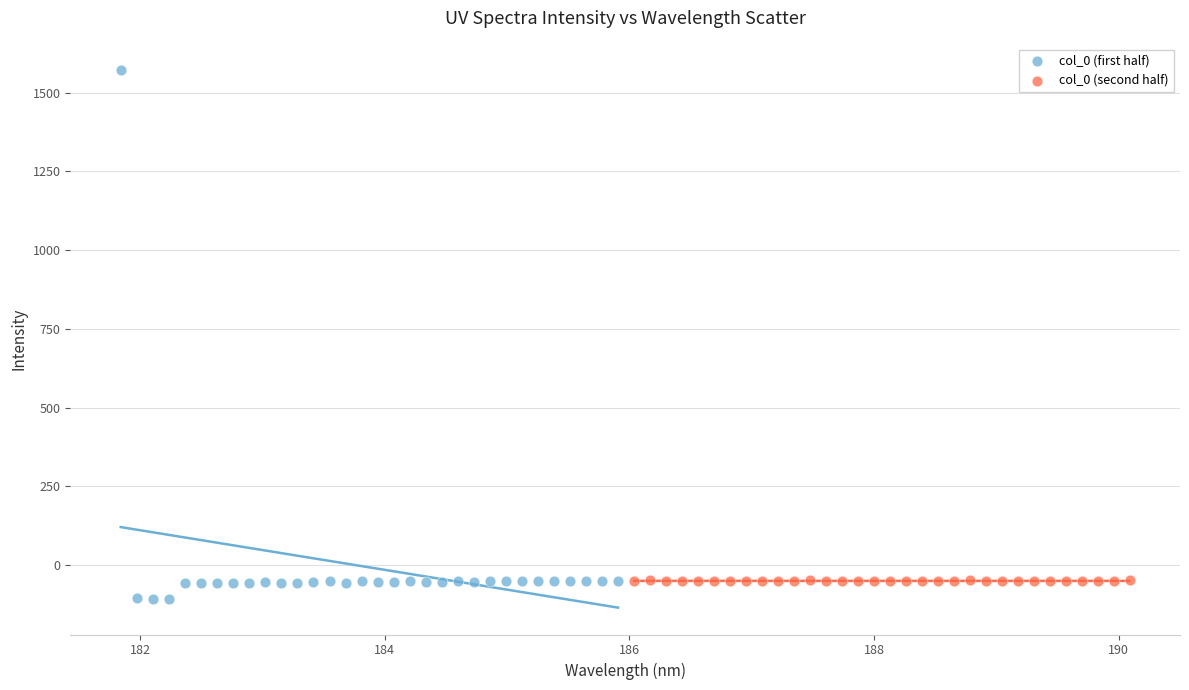

Which series reaches the maximum Y coordinate?

col_0 (first half)